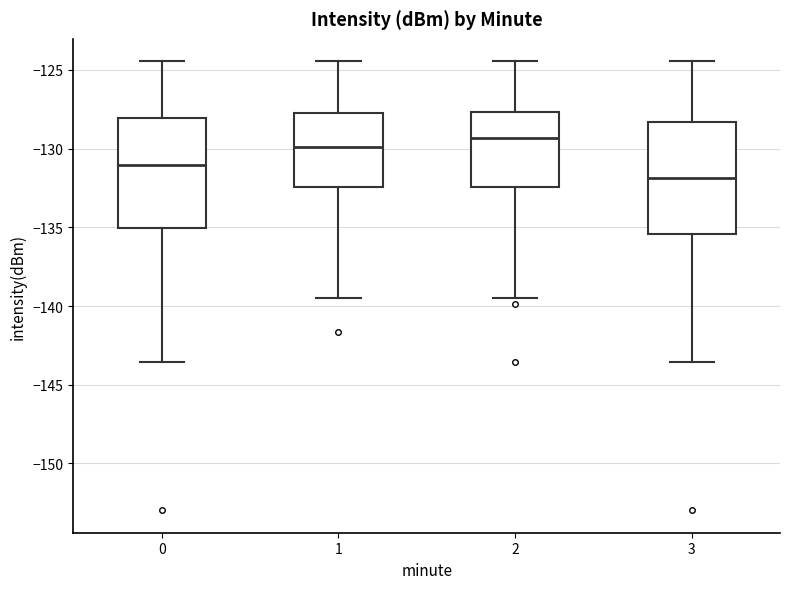

Reading left to right, read every box against the y-axis: the position of its median line, the range the box covers, and the ends of its whiskers. The values are not printed on the chart, so give them approximately, as read against the axis.

0: median -131.0, box -135.0 to -128.0, whiskers -143.5 to -124.5
1: median -130.0, box -132.5 to -127.5, whiskers -139.5 to -124.5
2: median -129.5, box -132.5 to -127.5, whiskers -139.5 to -124.5
3: median -132.0, box -135.5 to -128.5, whiskers -143.5 to -124.5